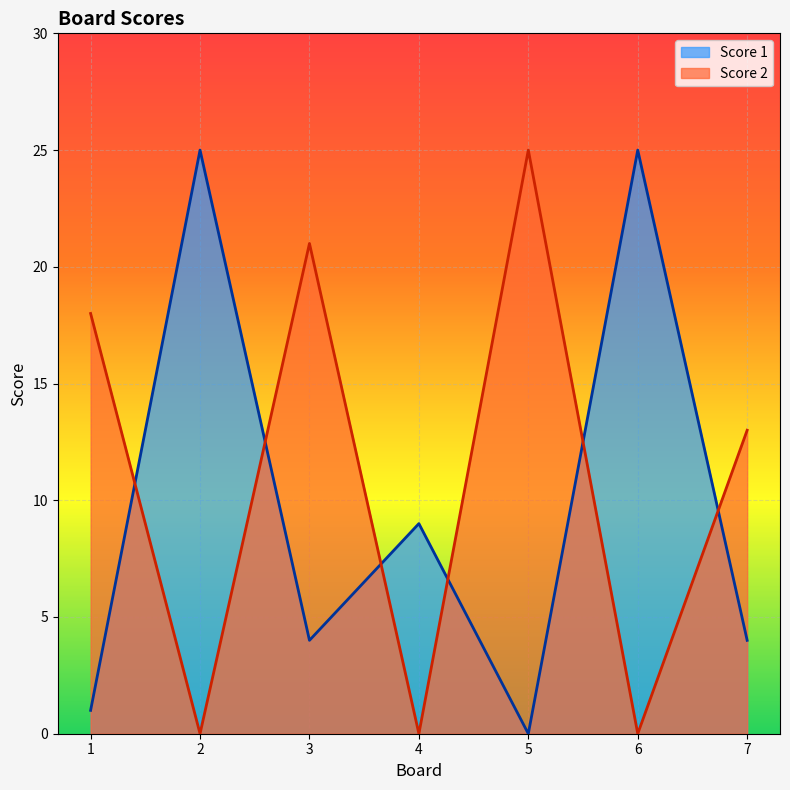

Reading left to right, extract all data points from this chart.

Score 1: 1=1	2=25	3=4	4=9	5=0	6=25	7=4
Score 2: 1=18	2=0	3=21	4=0	5=25	6=0	7=13